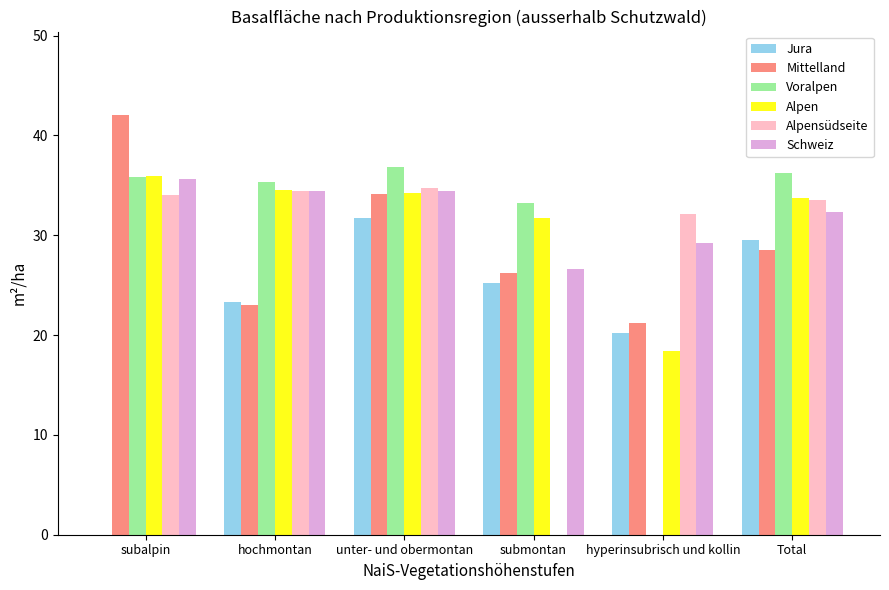

At which category is the sum across all series the highest?

unter- und obermontan